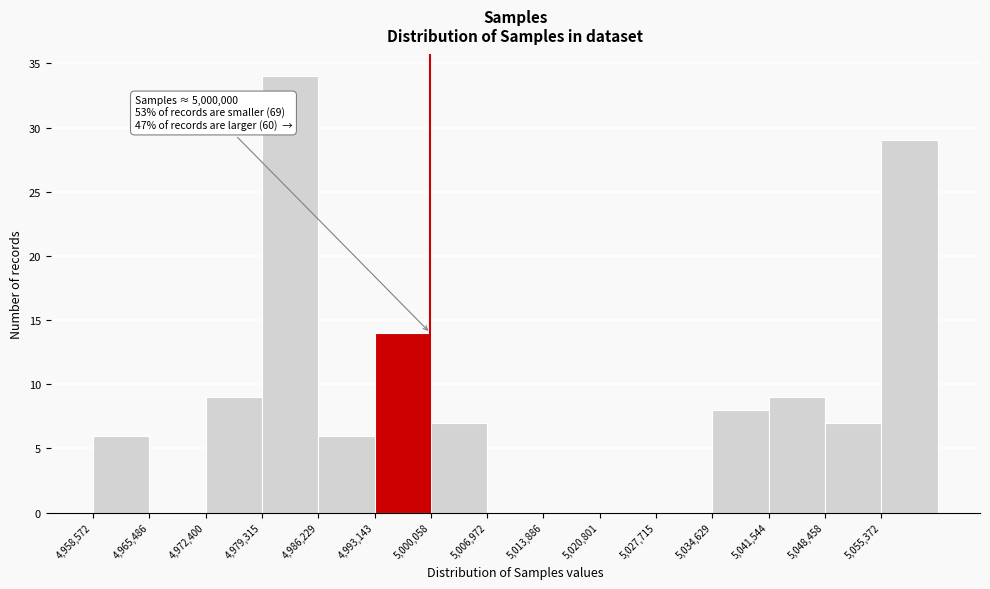

Over which range of the x-axis is the bar tallest?

4979000 to 4986000